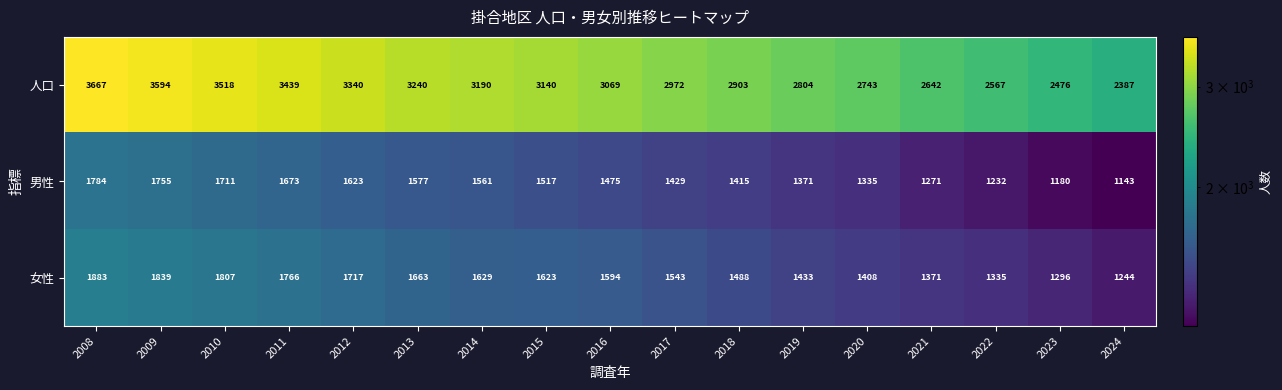

Between 2013 and 2015, which series saw the biggest shift?

人口